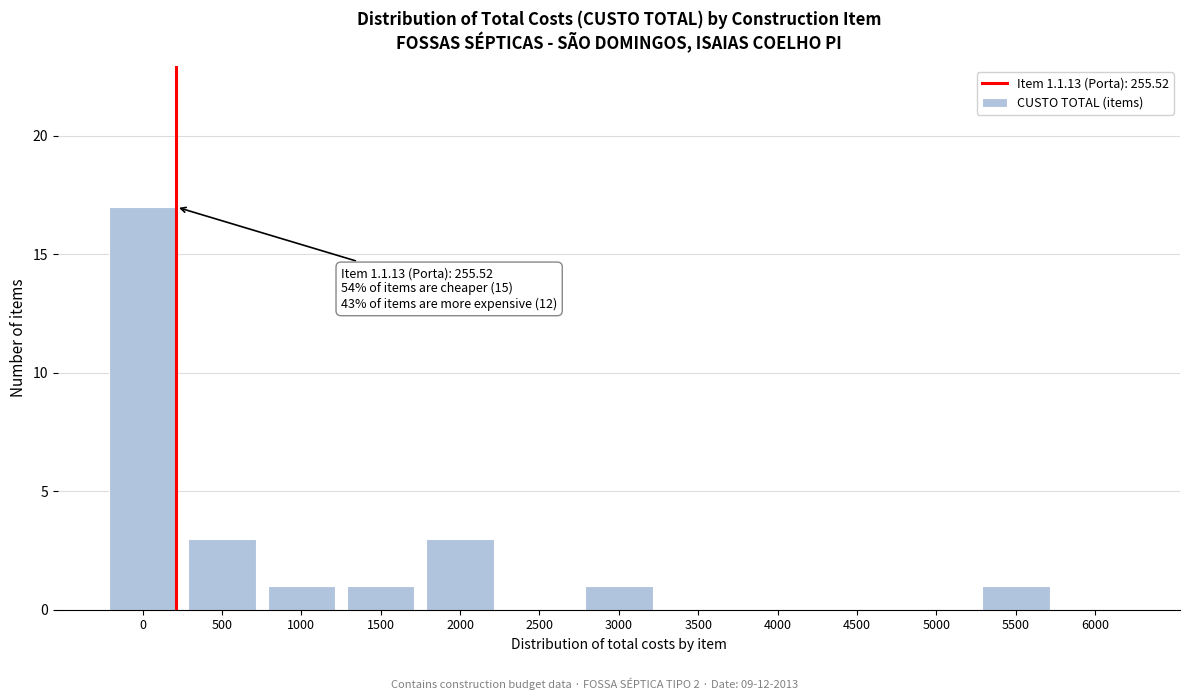

Reading left to right, what are all the values shown in this chart?

0=17	500=3	1000=1	1500=1	2000=3	2500=0	3000=1	3500=0	4000=0	4500=0	5000=0	5500=1	6000=0